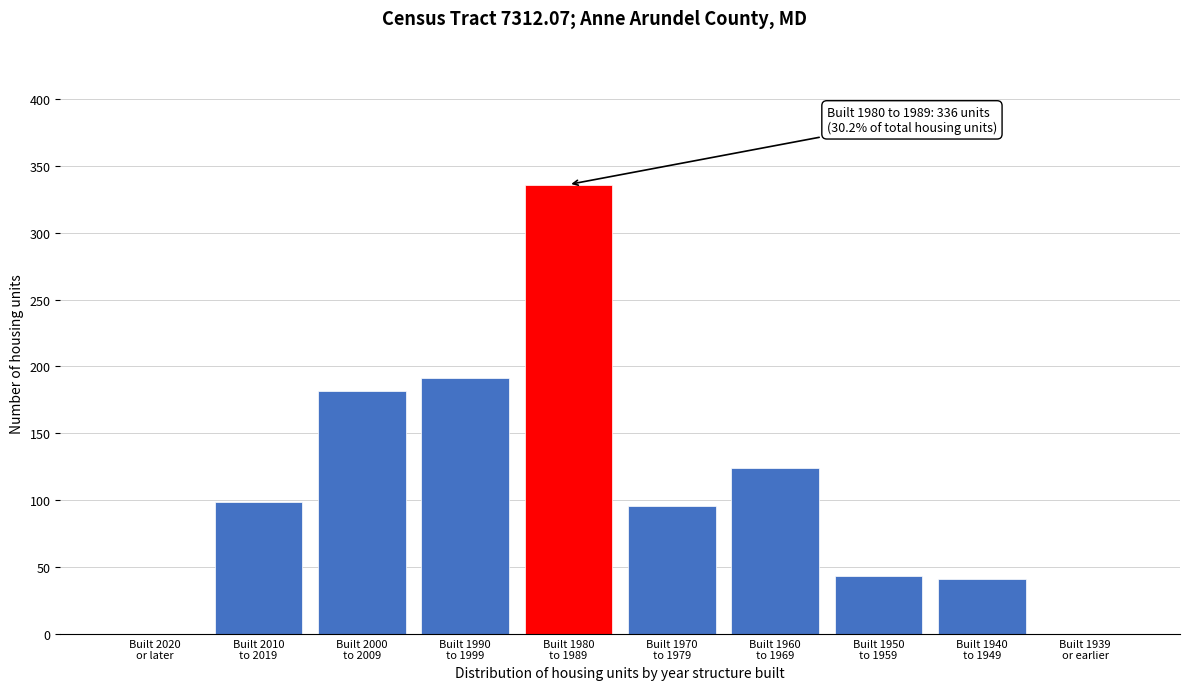

What is the sum of all values?

1112